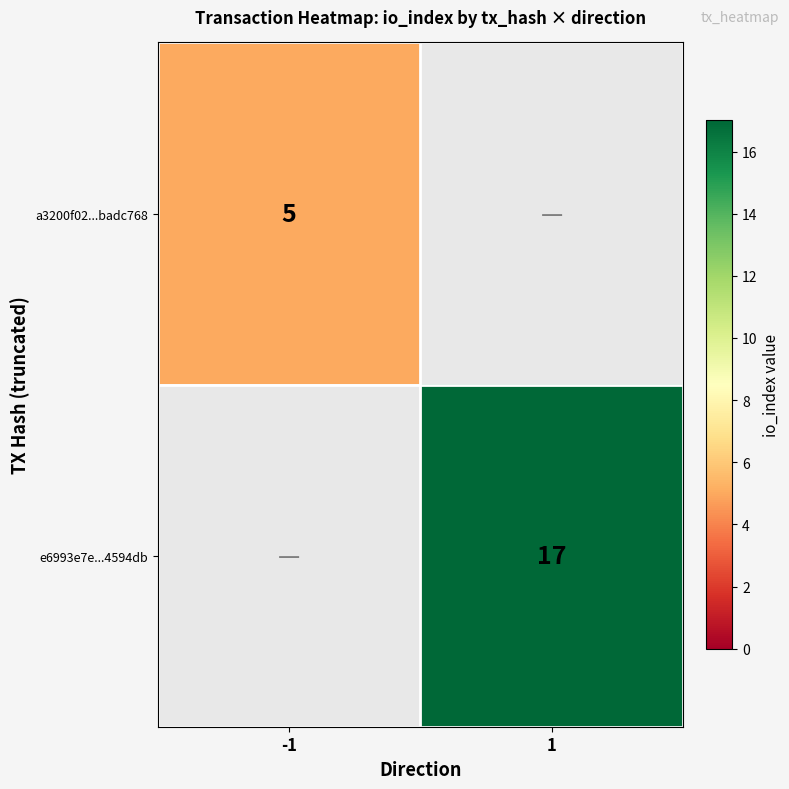

Is the value of e6993e7e...4594db at 1 greater than the value of a3200f02...badc768 at -1?

Yes